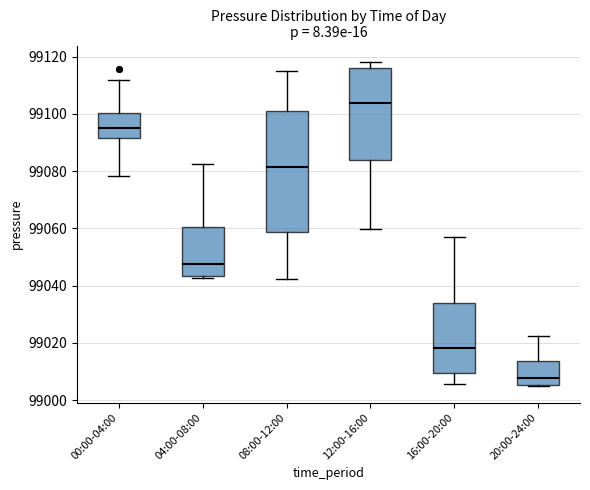

Reading left to right, read every box against the y-axis: the position of its median line, the range the box covers, and the ends of its whiskers. The values are not printed on the chart, so give them approximately, as read against the axis.

00:00-04:00: median 99094, box 99092 to 99100, whiskers 99078 to 99112
04:00-08:00: median 99048, box 99044 to 99060, whiskers 99042 to 99082
08:00-12:00: median 99082, box 99058 to 99102, whiskers 99042 to 99116
12:00-16:00: median 99104, box 99084 to 99116, whiskers 99060 to 99118
16:00-20:00: median 99018, box 99010 to 99034, whiskers 99006 to 99056
20:00-24:00: median 99008, box 99006 to 99014, whiskers 99004 to 99022